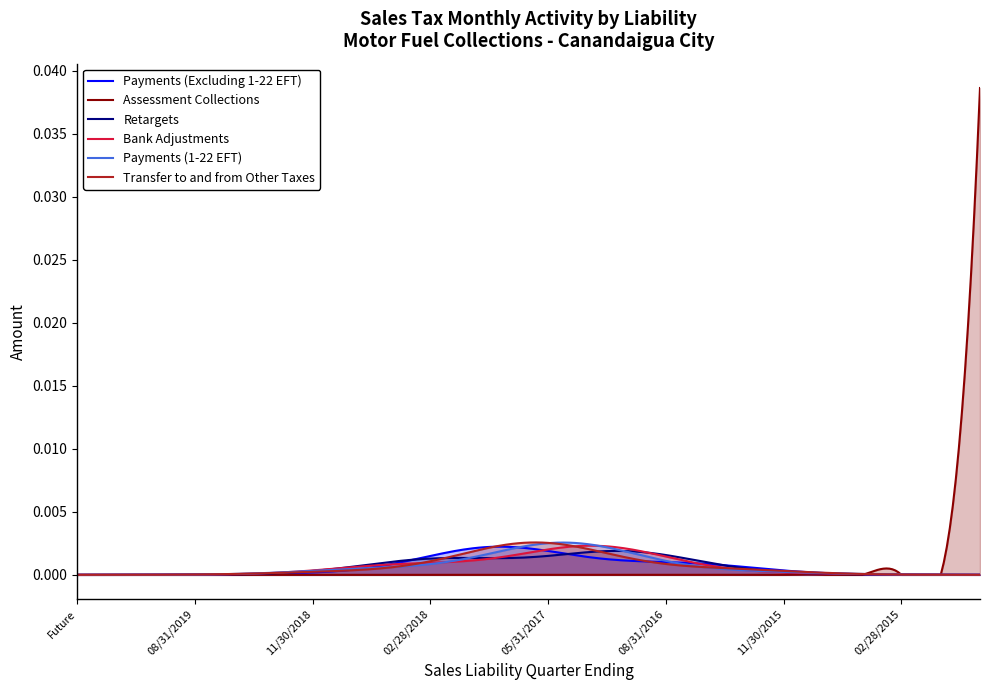

What is the label of the 11th point from the left?

11/30/2017